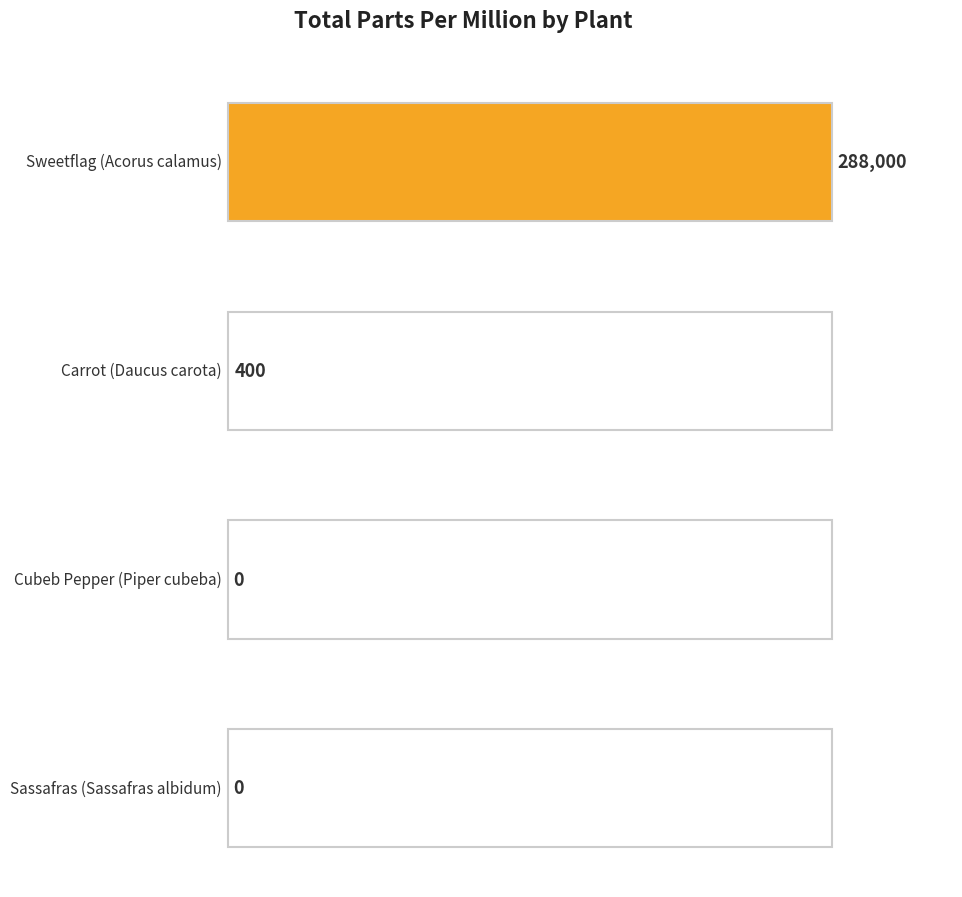

Reading left to right, transcribe all the data shown in this chart.

288000	400	0	0